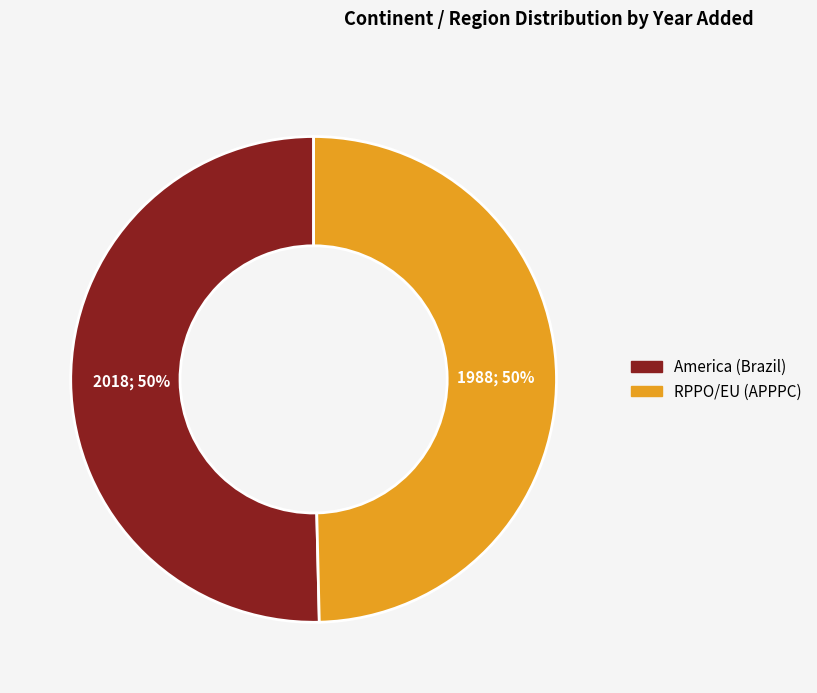

To the nearest percent, what is the average slice percentage?

50%